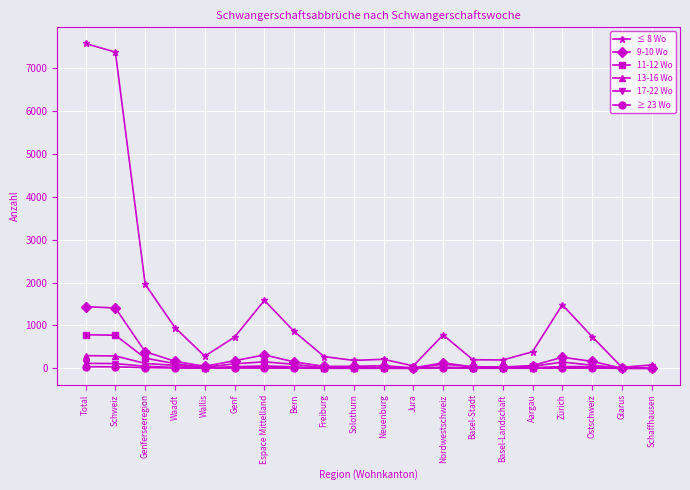

At which label does 9-10 Wo first exceed 126?

Total